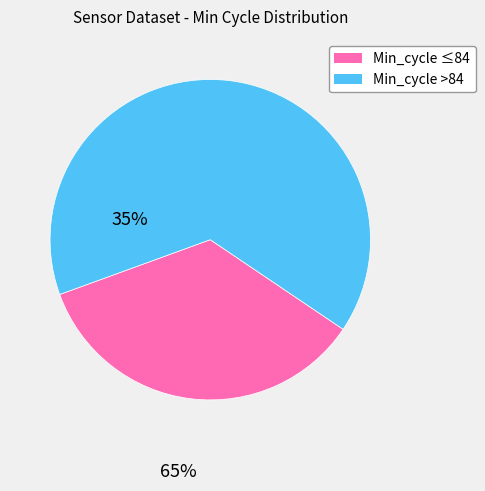

Count the number of slices in the pie.

2